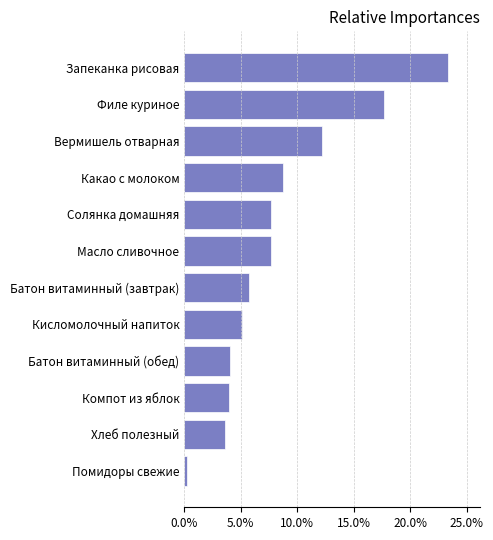

What is the label of the 1st bar from the bottom?

Помидоры свежие